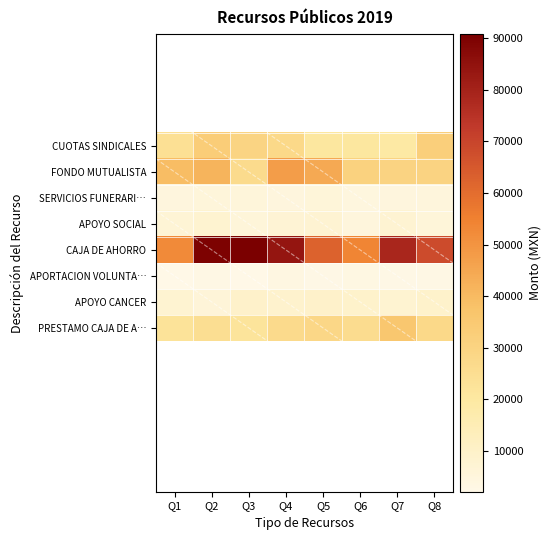

Between Q5 and Q7, which is larger?

Q5